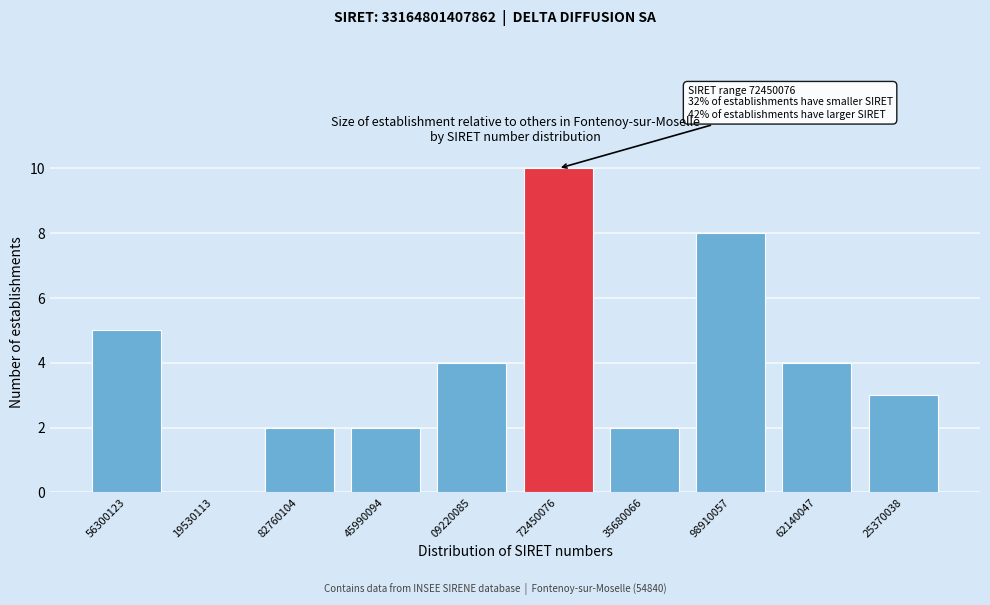

Reading left to right, transcribe all the data shown in this chart.

56300123=5	19530113=0	82760104=2	45990094=2	09220085=4	72450076=10	35680066=2	98910057=8	62140047=4	25370038=3